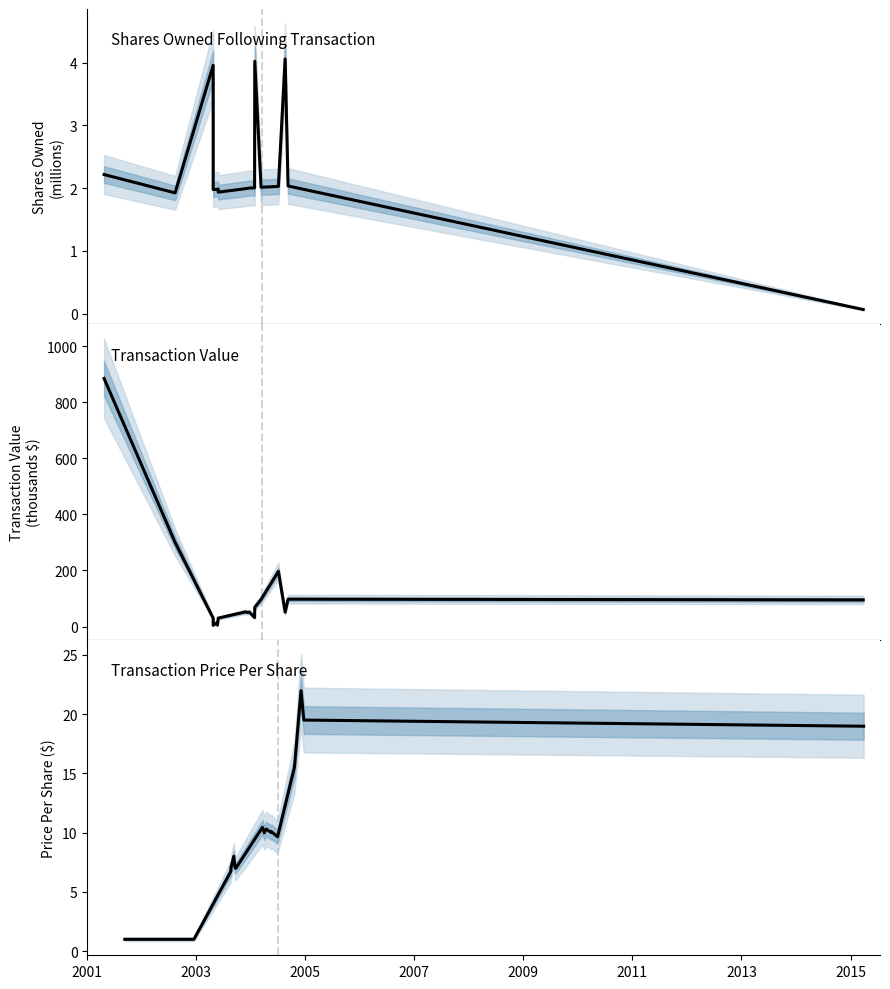

How many lines are shown in the chart?

3